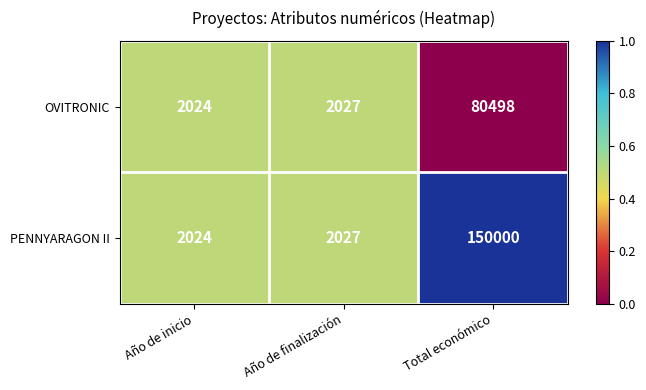

How many series are shown in this chart?

2